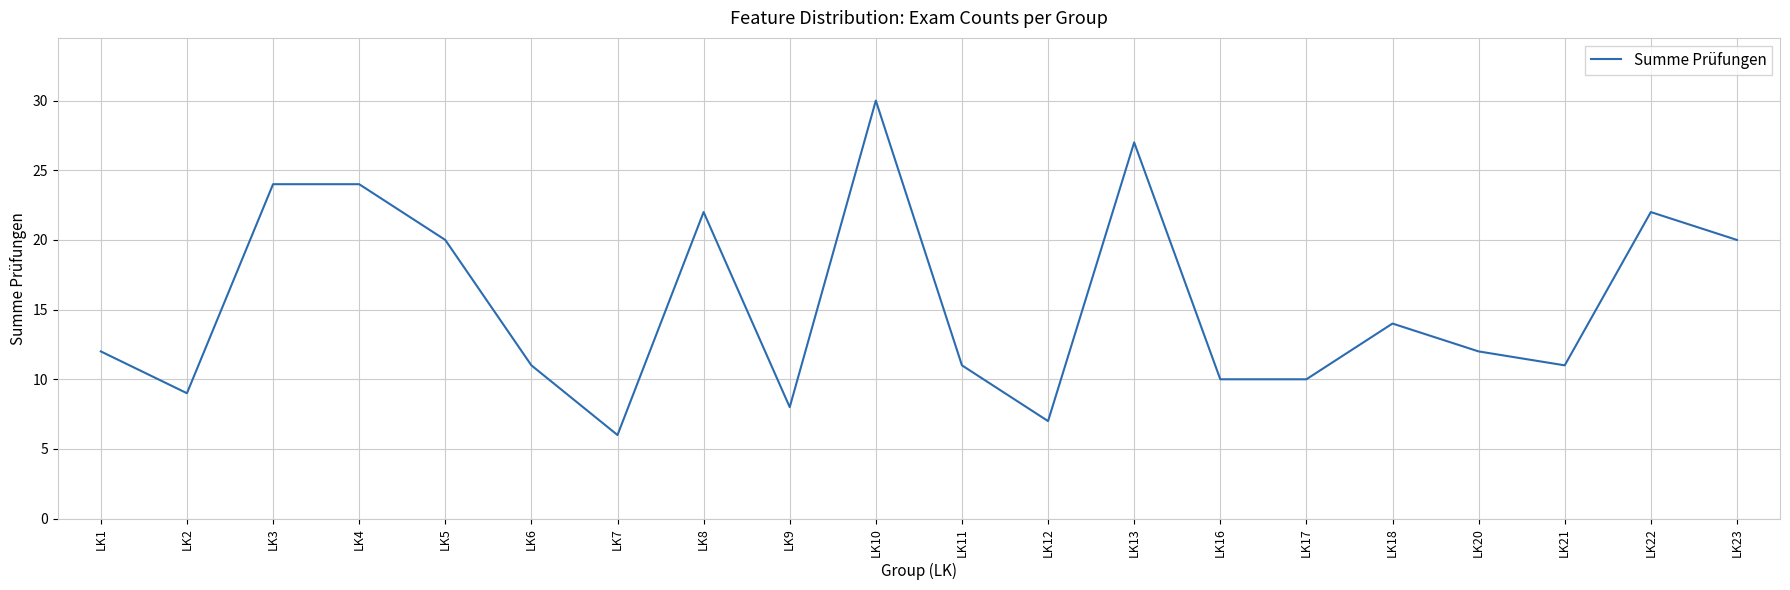

How many lines are shown in the chart?

1